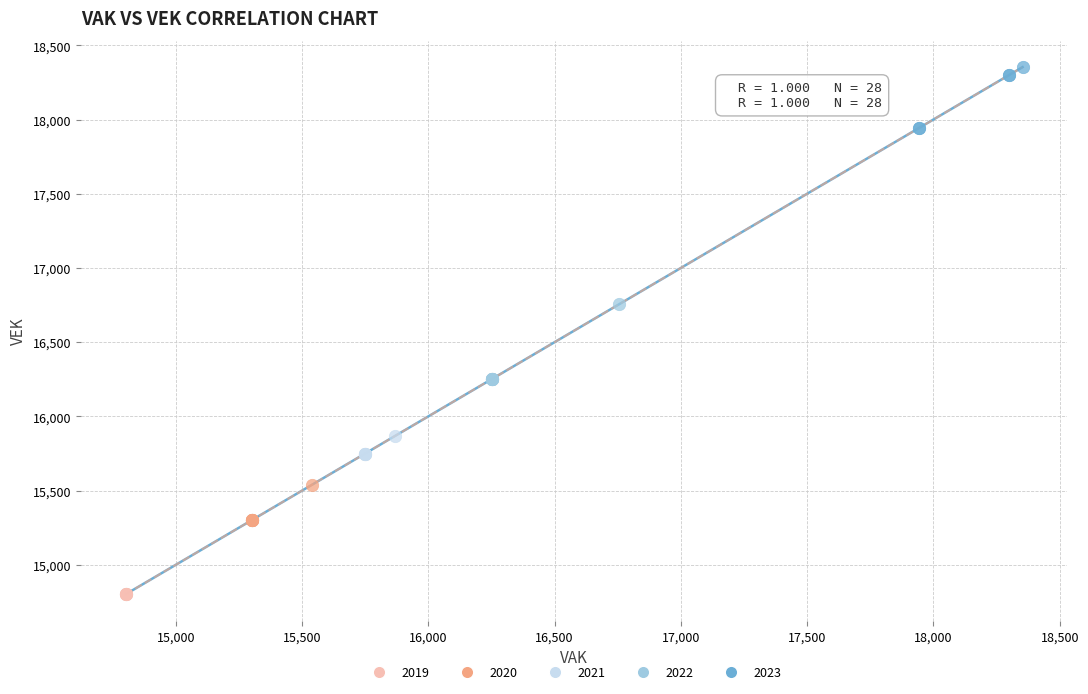

What are all the series names shown in the legend?

2019, 2020, 2021, 2022, 2023